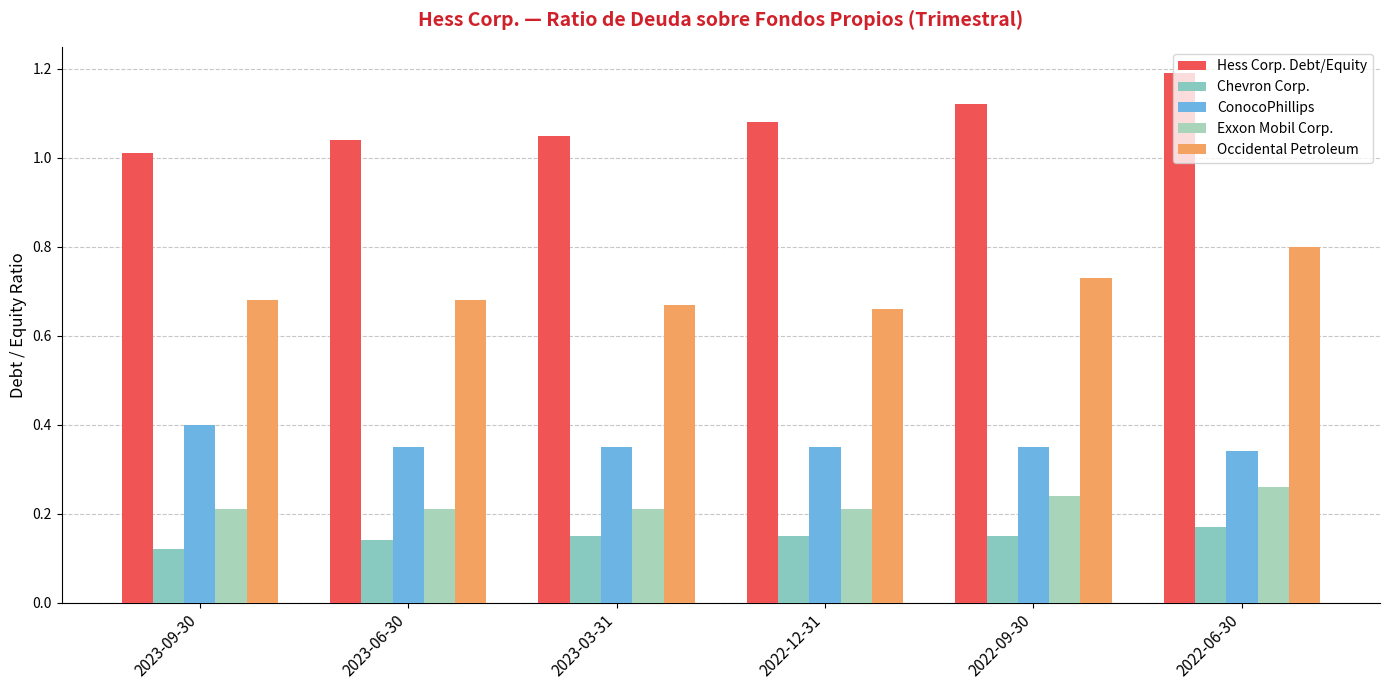

What is the total value across all series at 2022-09-30?

2.6